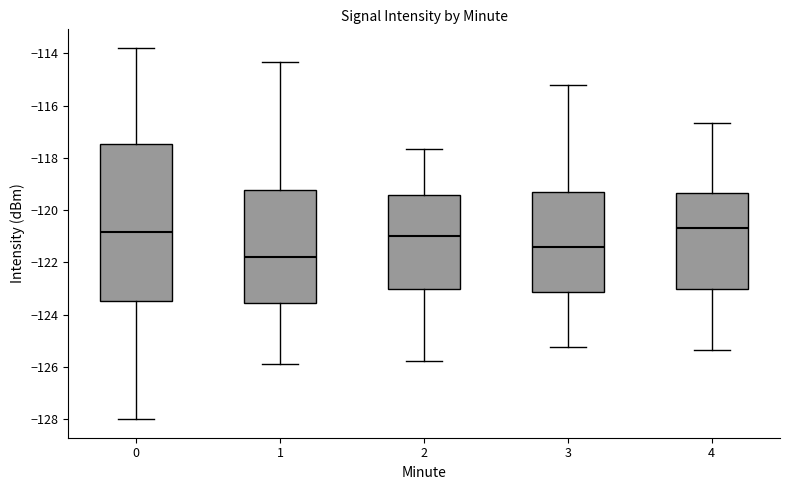

Reading left to right, transcribe this box plot: for each box, give where its median line is, the range the box spans, and where its two whiskers end, as read against the y-axis. The values are not printed on the chart, so give them approximately, as read against the axis.

0: median -120.8, box -123.4 to -117.4, whiskers -128.0 to -113.8
1: median -121.8, box -123.6 to -119.2, whiskers -126.0 to -114.4
2: median -121.0, box -123.0 to -119.4, whiskers -125.8 to -117.6
3: median -121.4, box -123.2 to -119.4, whiskers -125.2 to -115.2
4: median -120.6, box -123.0 to -119.4, whiskers -125.4 to -116.6